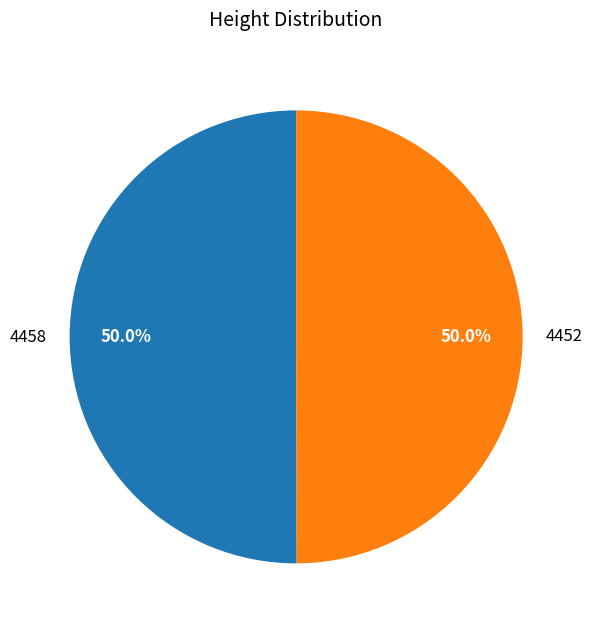

What portion of the pie excludes 4458?

50.0%